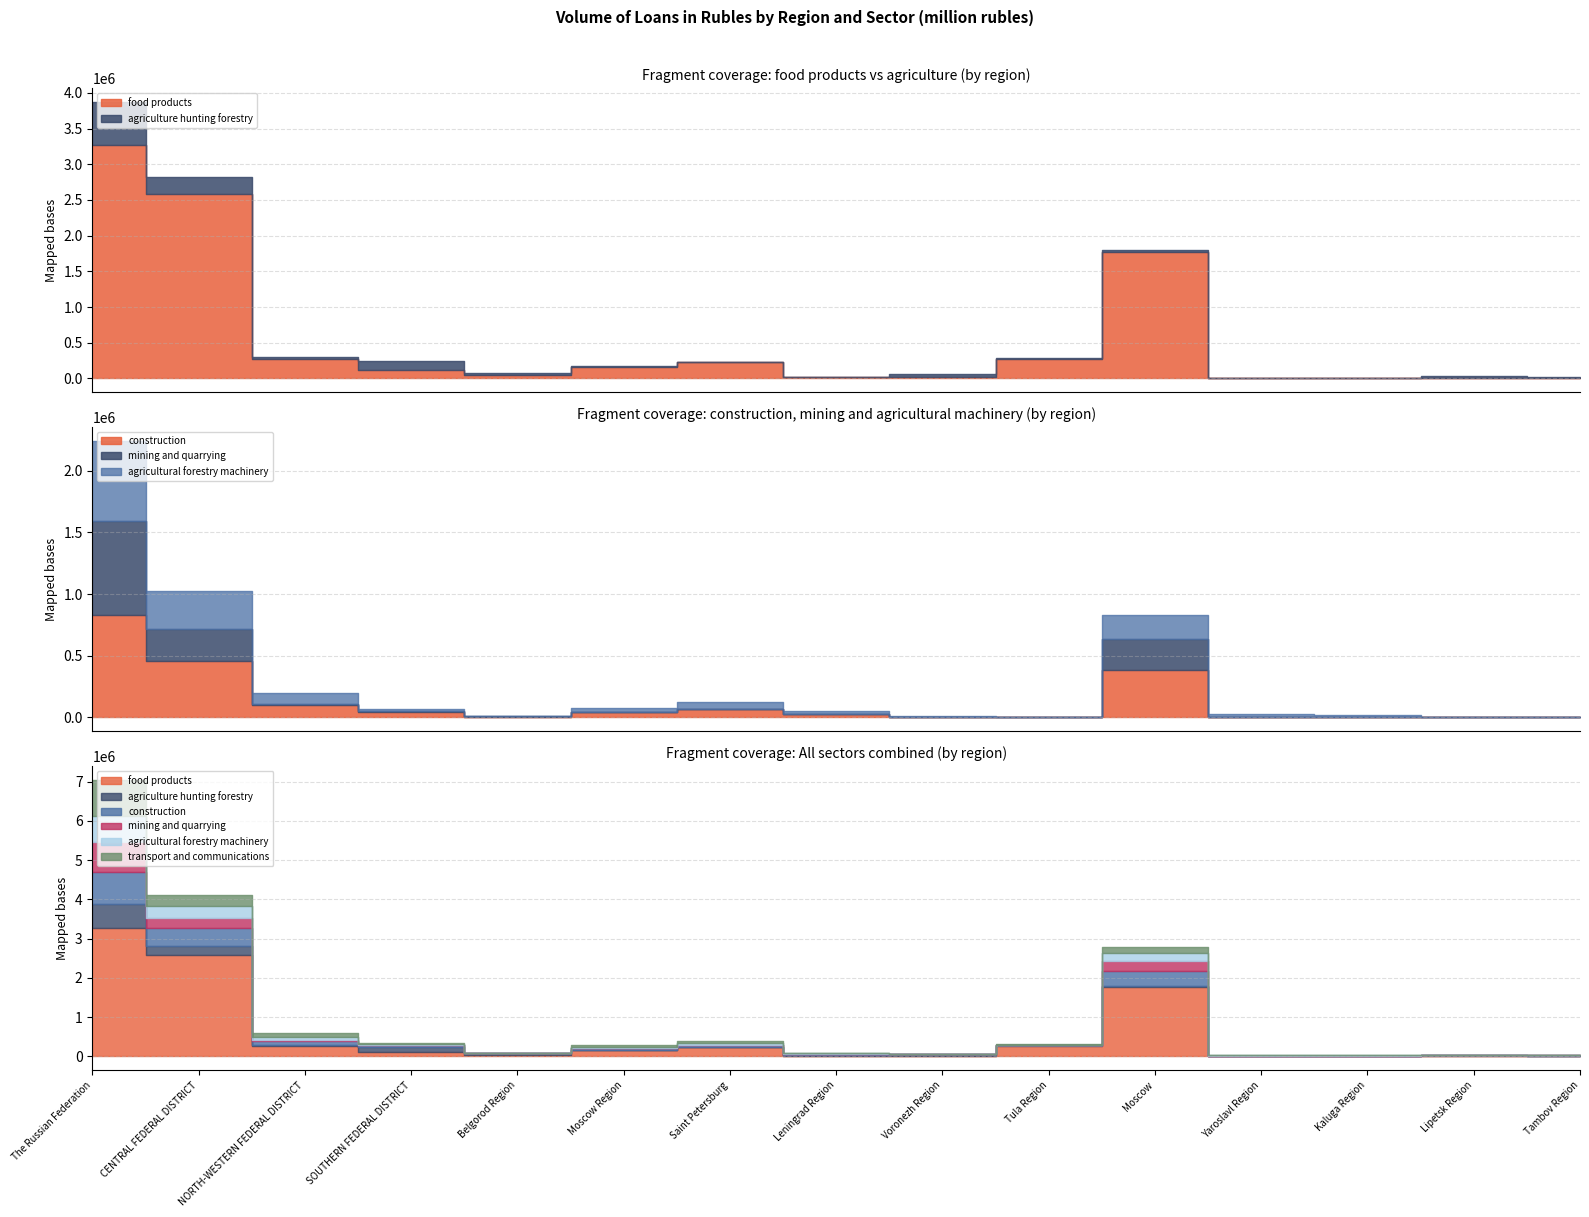

At how many categories does at least one series exceed 1240842?

3